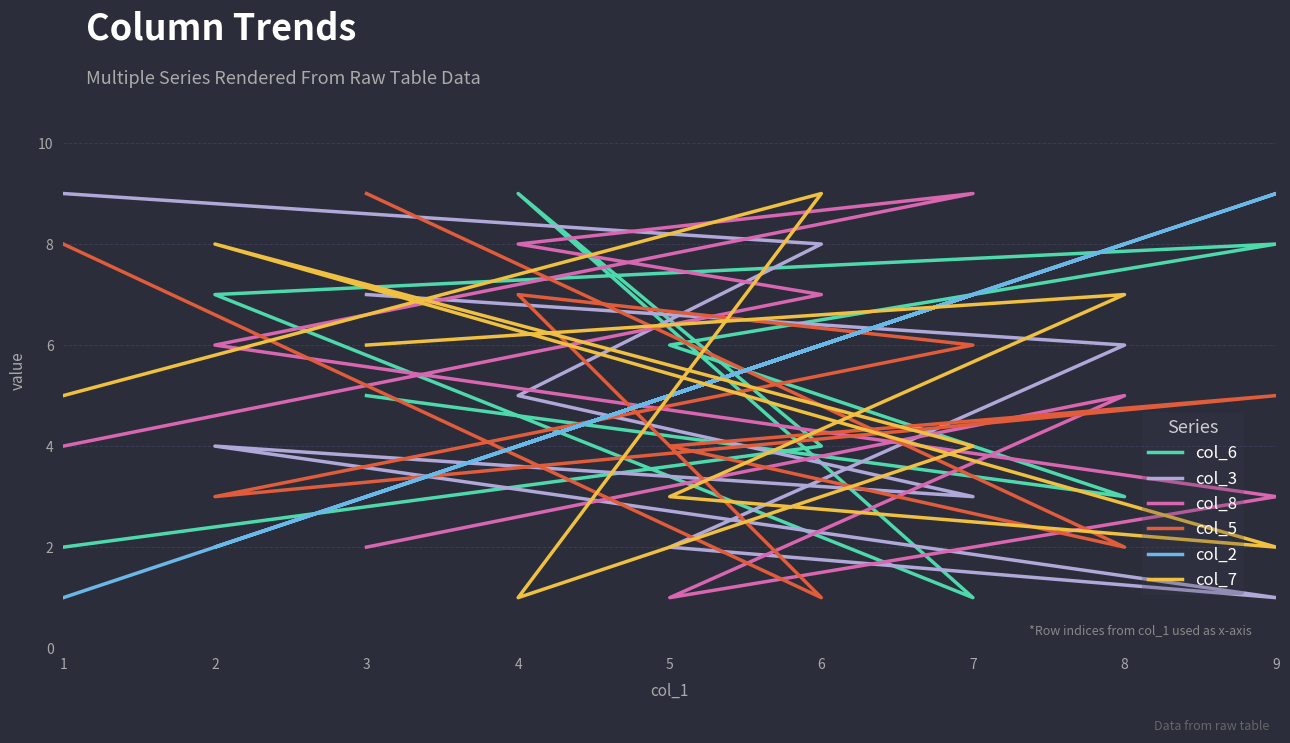

Which has a higher value, 8 or 1?

8